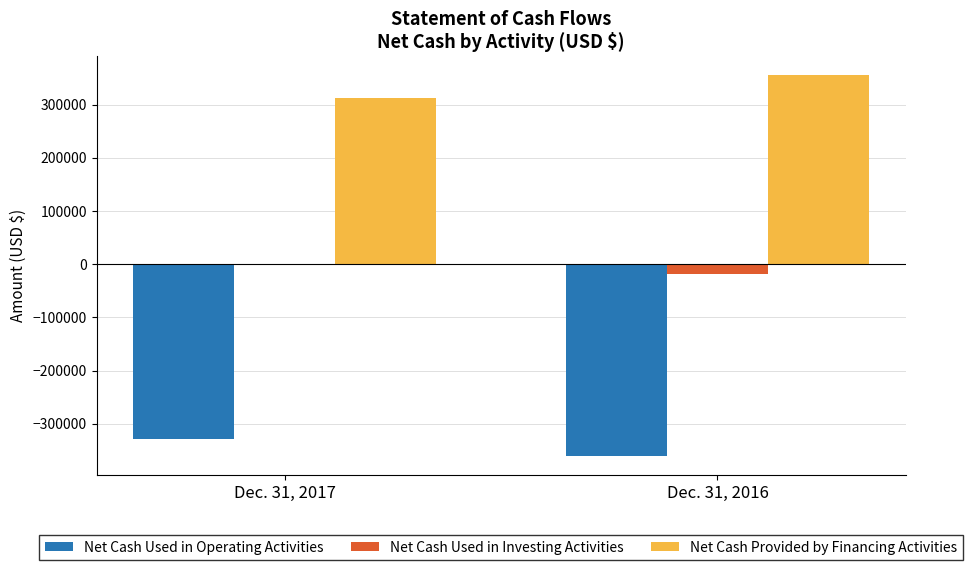

Reading right to left, list all the values displayed in this chart.

Net Cash Used in Operating Activities: -360332	-328694
Net Cash Used in Investing Activities: -19128	-1174
Net Cash Provided by Financing Activities: 355000	312810